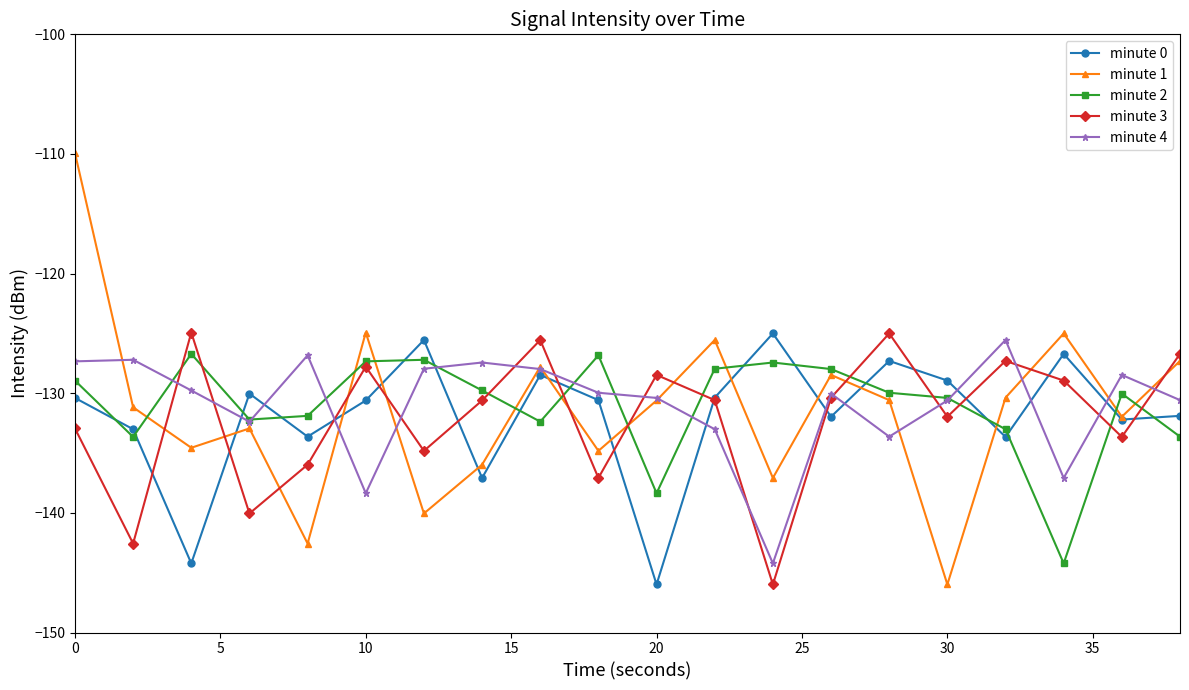

What is the minimum value shown in the chart?

-146.0